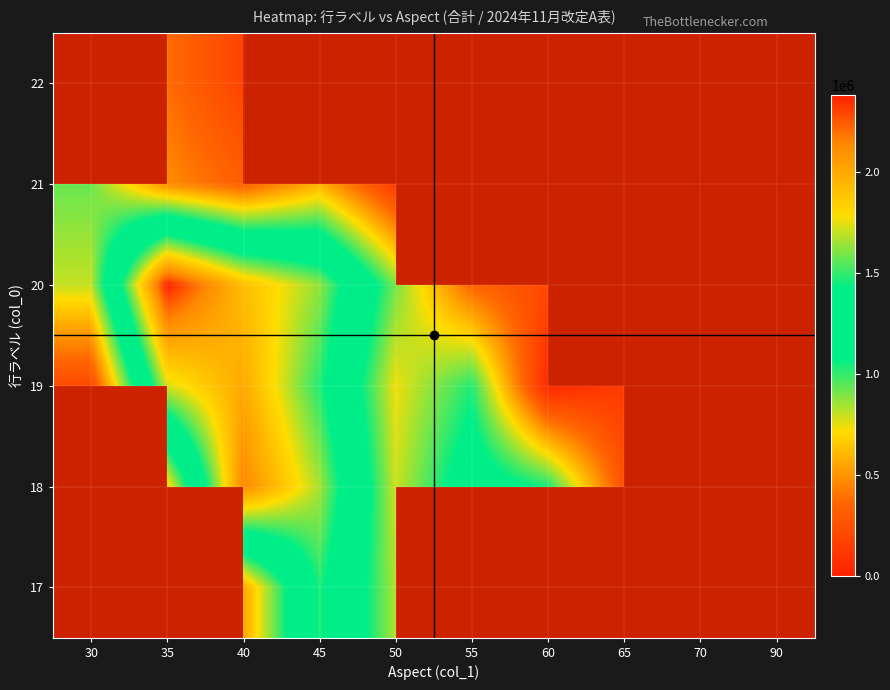

At 65, list the series in order from smallest to largest.

22, 21, 20, 19, 18, 17